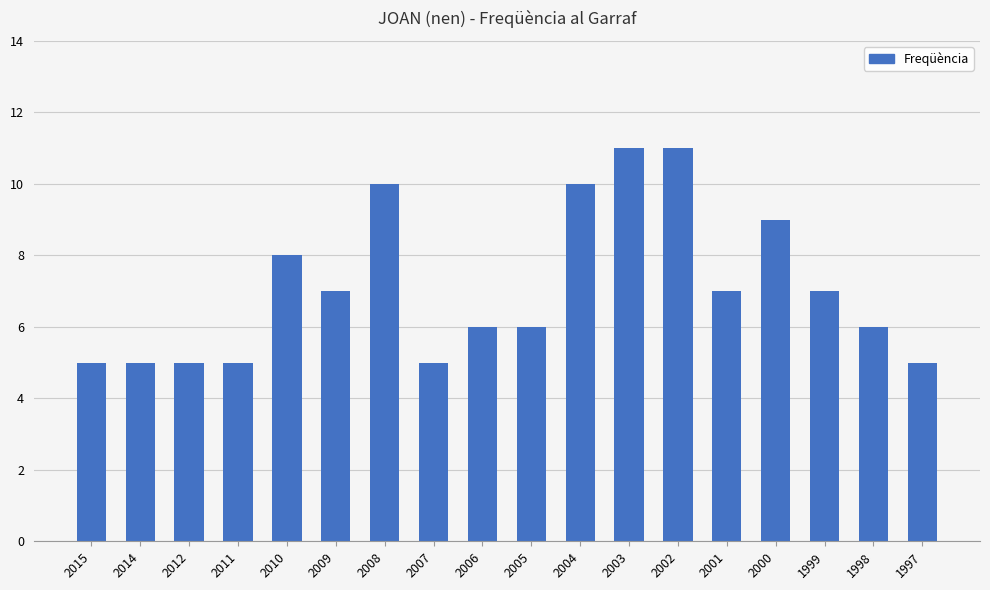

What is the difference between the values at 1999 and 2010?

1